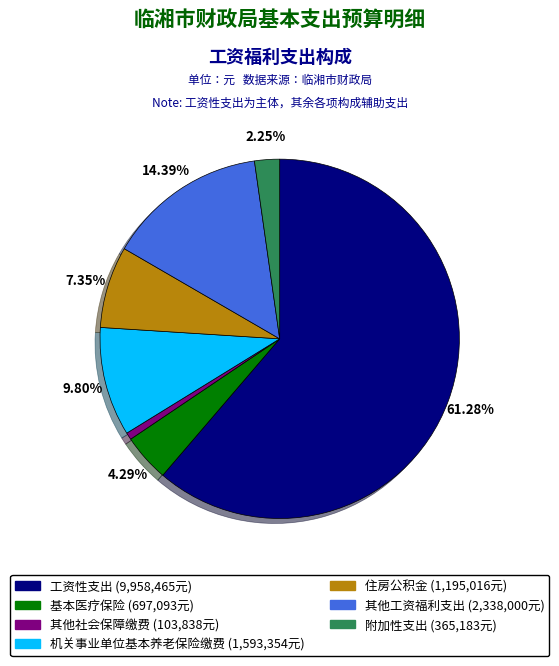

What percentage is NOT represented by 工资性支出?

38.7%